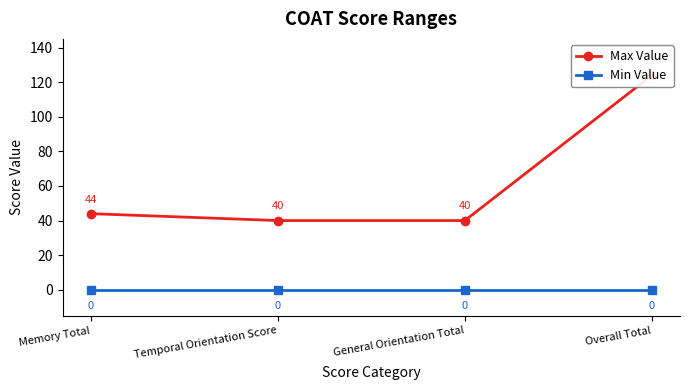

Between Memory Total and Temporal Orientation Score, which series saw the biggest shift?

Max Value